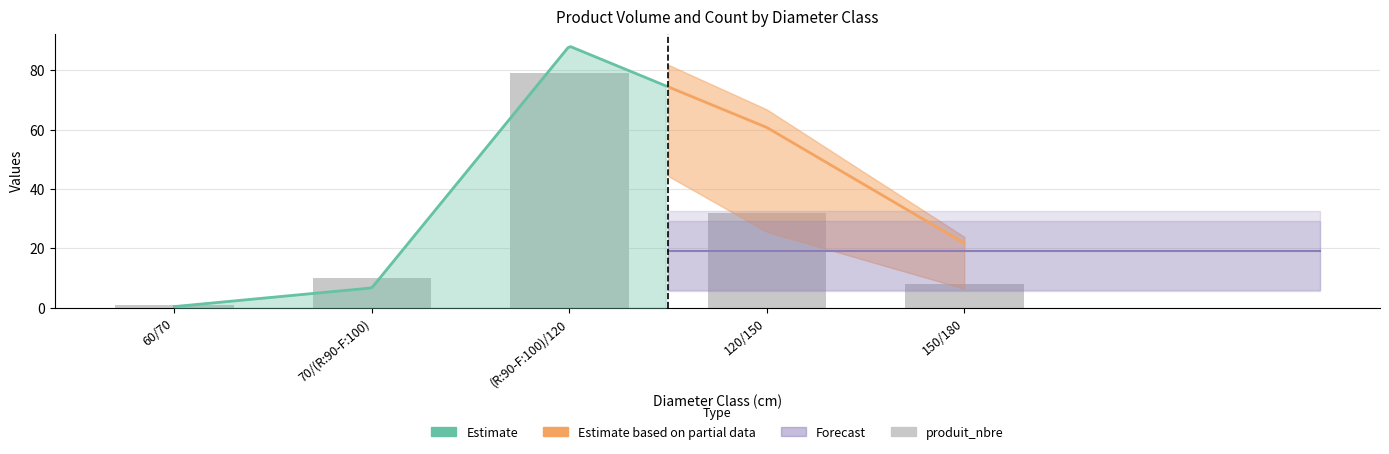

At which category does the chart reach its minimum across all series?

60/70